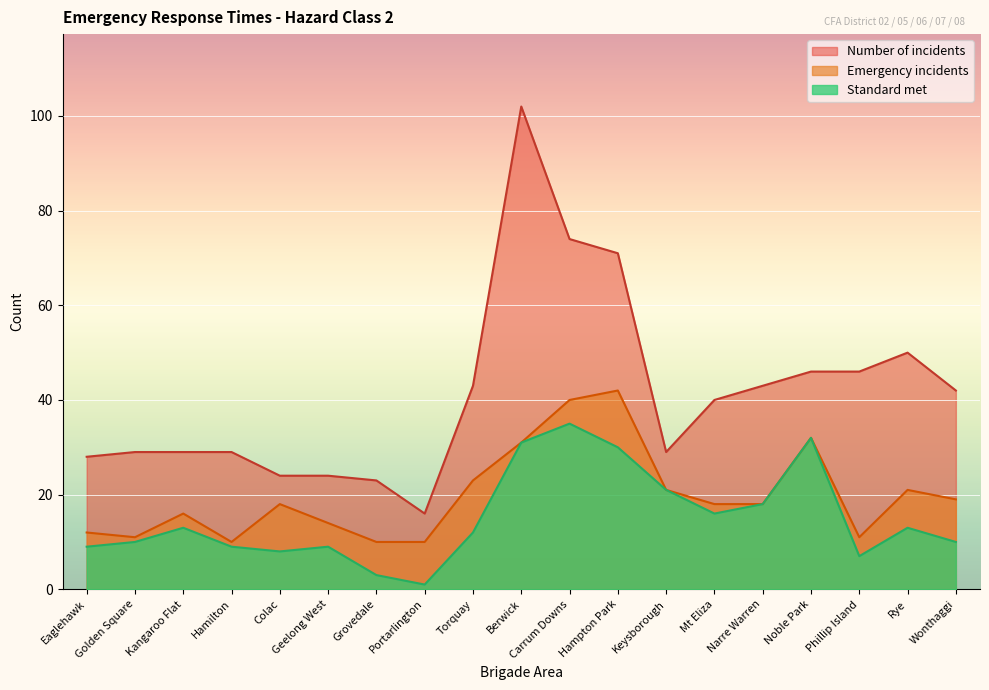

What is the highest value of the Standard met series?

35